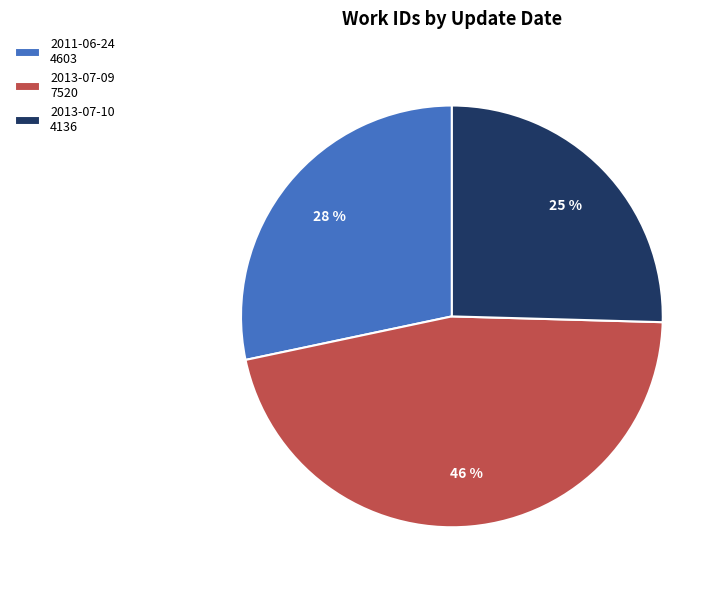

Does 2011-06-24 account for over 50% of the chart?

No